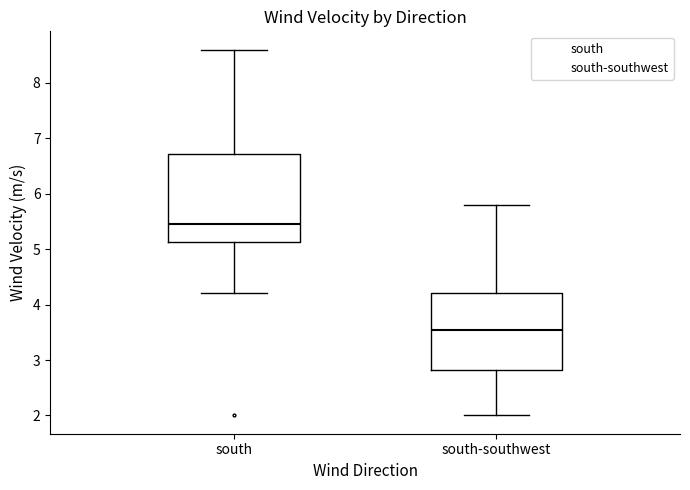

Reading left to right, transcribe this box plot: for each box, give where its median line is, the range the box spans, and where its two whiskers end, as read against the y-axis. The values are not printed on the chart, so give them approximately, as read against the axis.

south: median 5.5, box 5.1 to 6.7, whiskers 4.2 to 8.6
south-southwest: median 3.6, box 2.8 to 4.2, whiskers 2.0 to 5.8